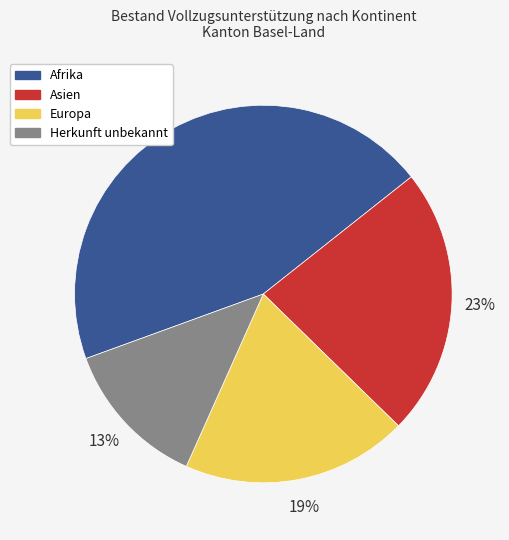

Is the sum of Afrika and Europa greater than half?

Yes